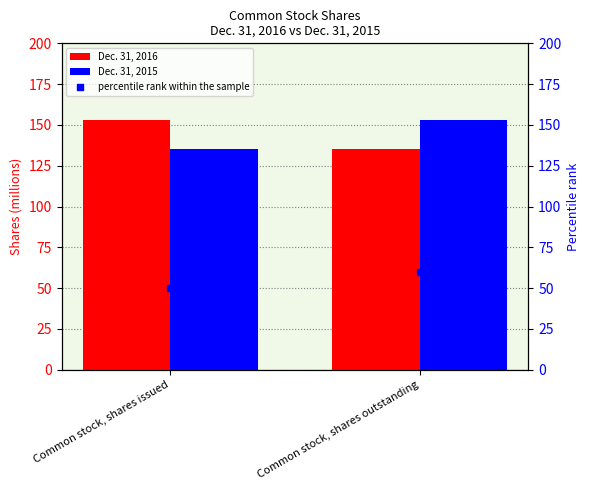

What are all the series names shown in the legend?

Dec. 31, 2016, Dec. 31, 2015, percentile rank within the sample